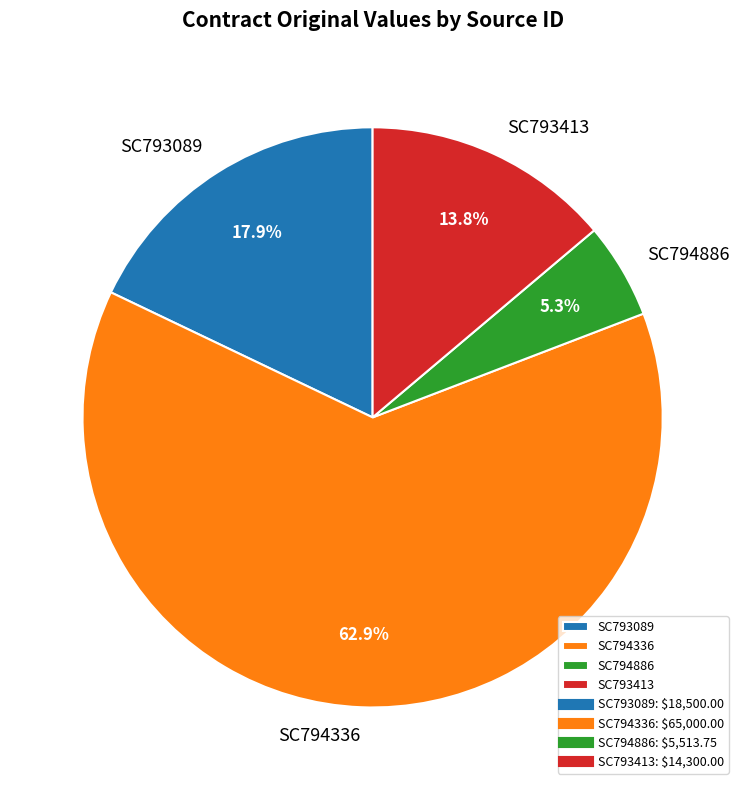

Does any single category account for the majority?

Yes